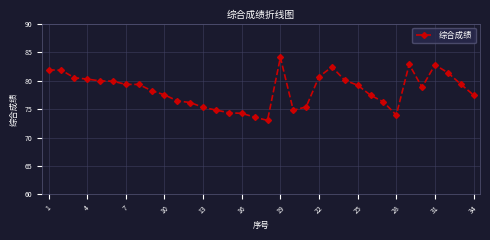

What is the value of the 22nd point from the left?

80.7